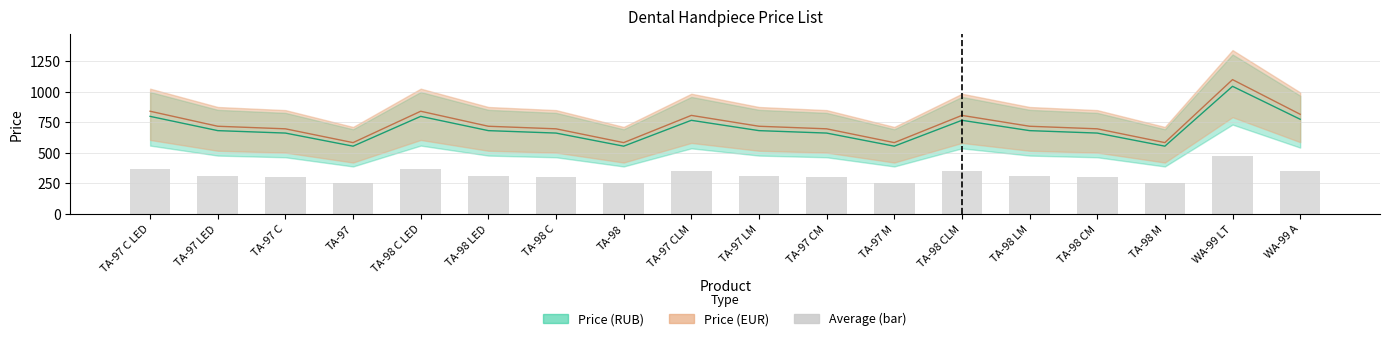

Reading right to left, what are all the values shown in this chart?

Price (RUB): 774.2	1044.0	553.9	661.2	681.1	765.7	553.9	661.2	681.1	765.7	553.9	661.2	681.1	798.0	553.9	661.2	681.1	798.0
Price (EUR): 815.0	1099.0	583.0	696.0	717.0	806.0	583.0	696.0	717.0	806.0	583.0	696.0	717.0	840.0	583.0	696.0	717.0	840.0